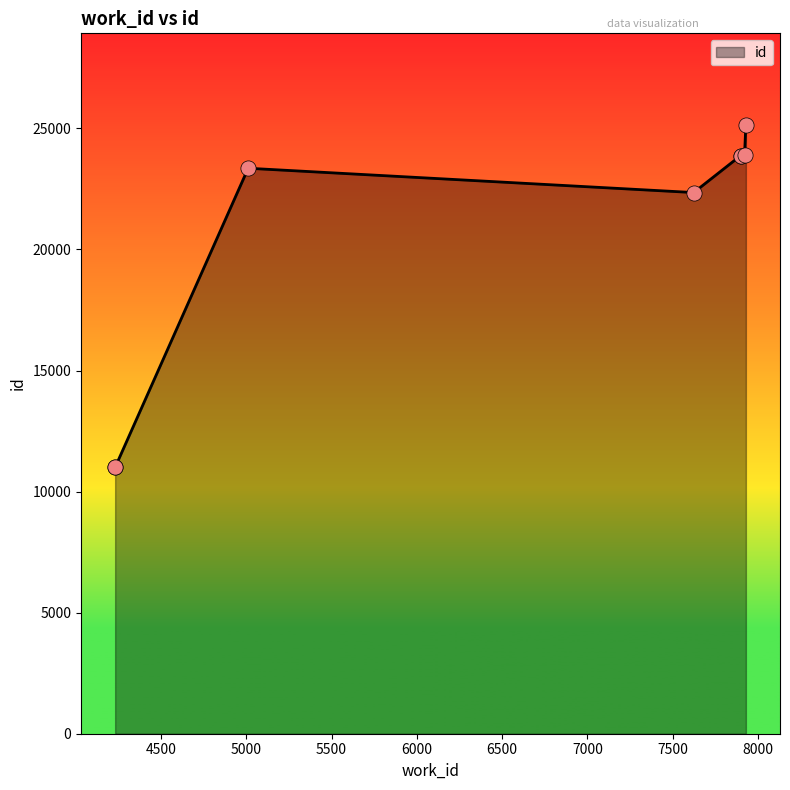

What is the sum of all values?

164568